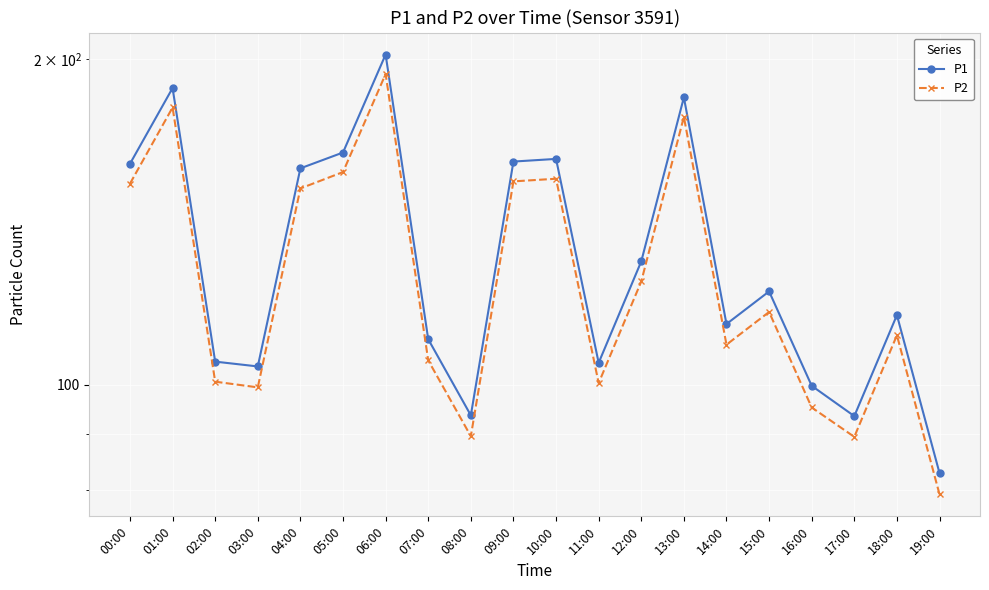

Is it true that P1 equals 93.7 at 08:00?

True